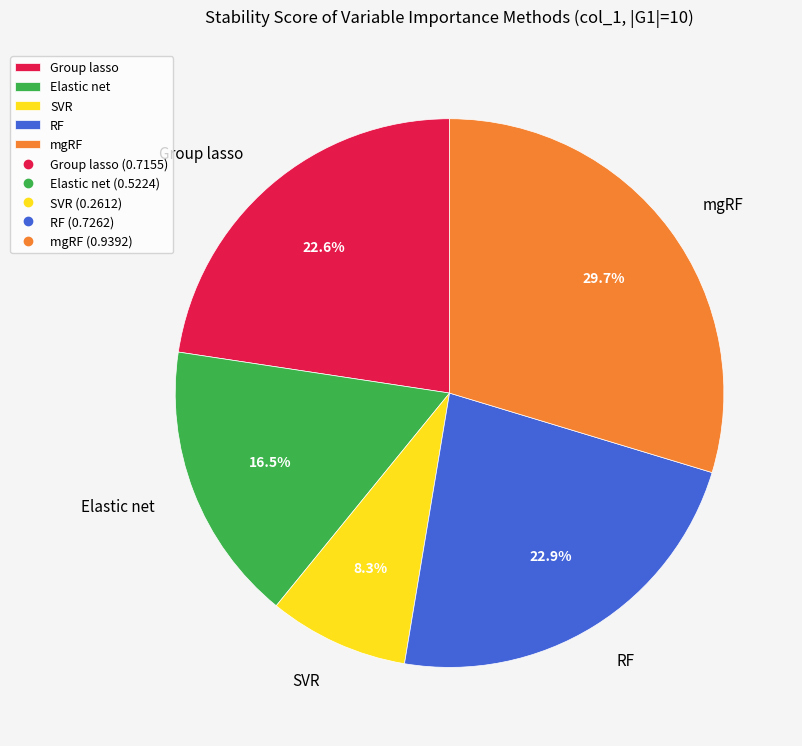

Do mgRF and RF together represent more than half of the pie?

Yes